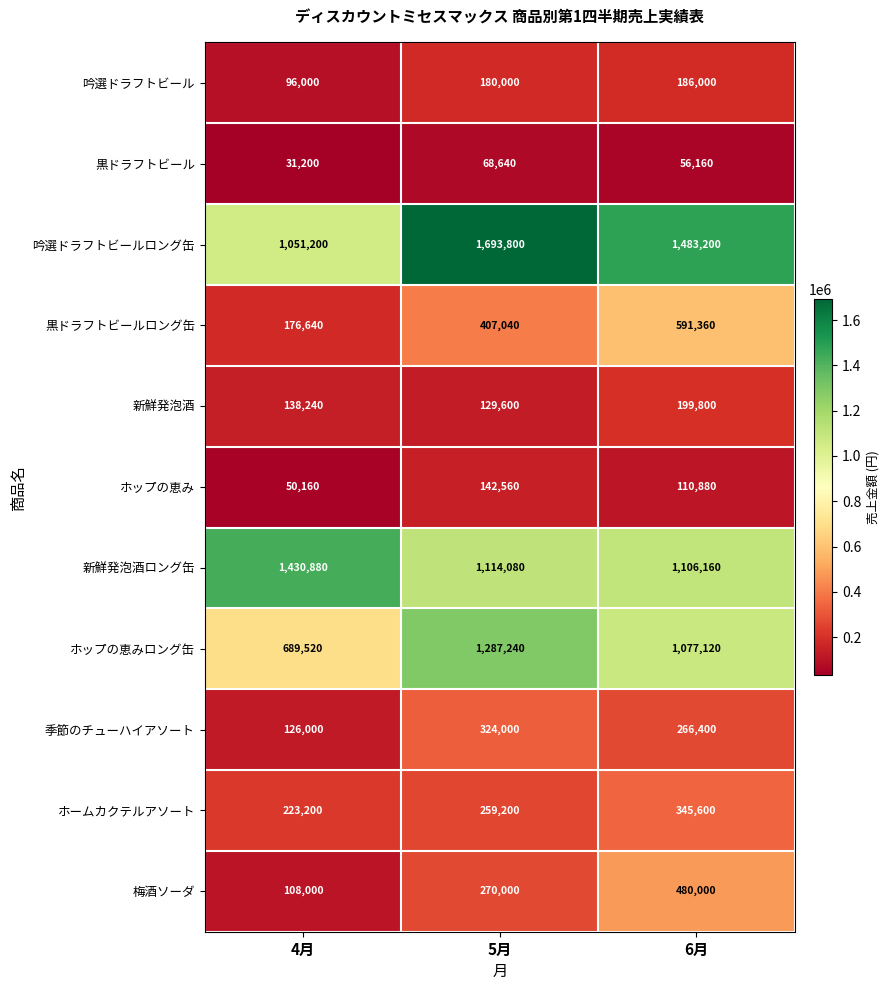

What is the spread (max minus min) of values at 5月?

1625160